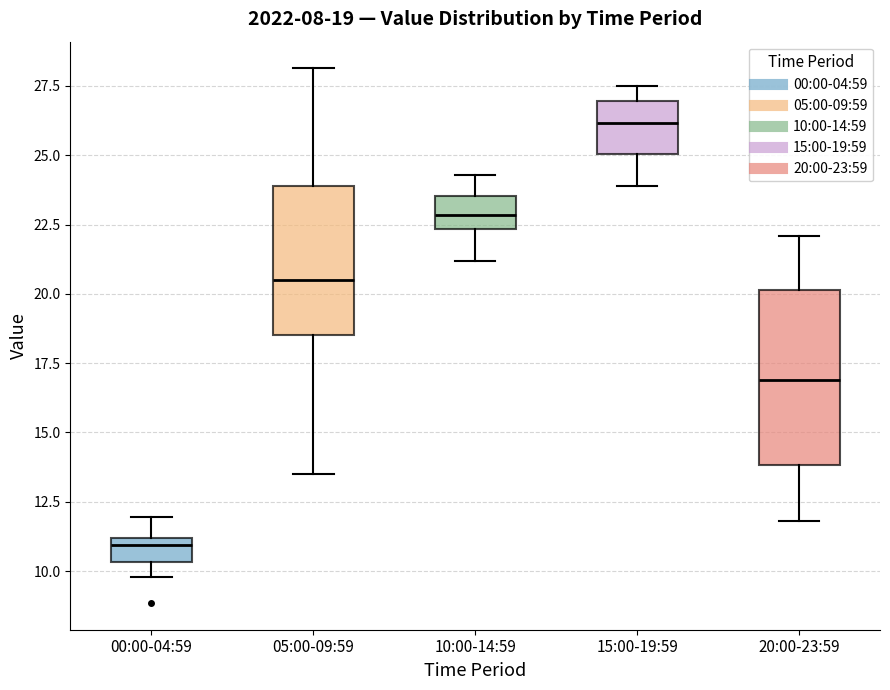

Which box's median line is the highest?

15:00-19:59